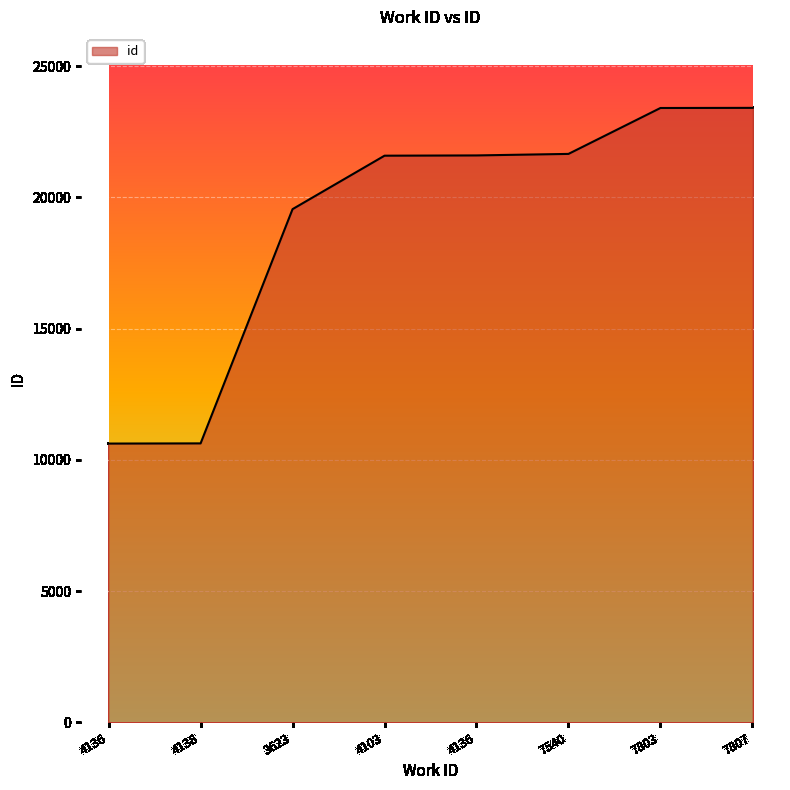

Between 7807 and 4136, which is larger?

7807